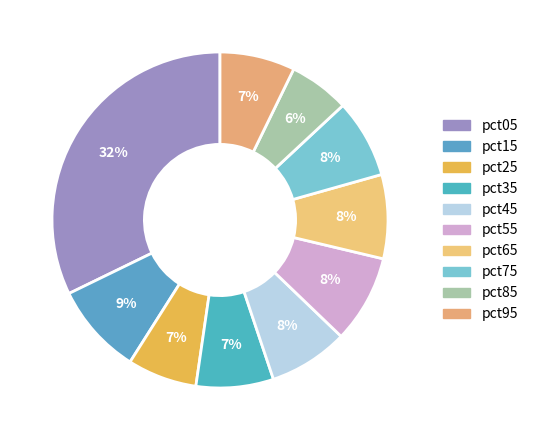

How many slices are in this pie chart?

10